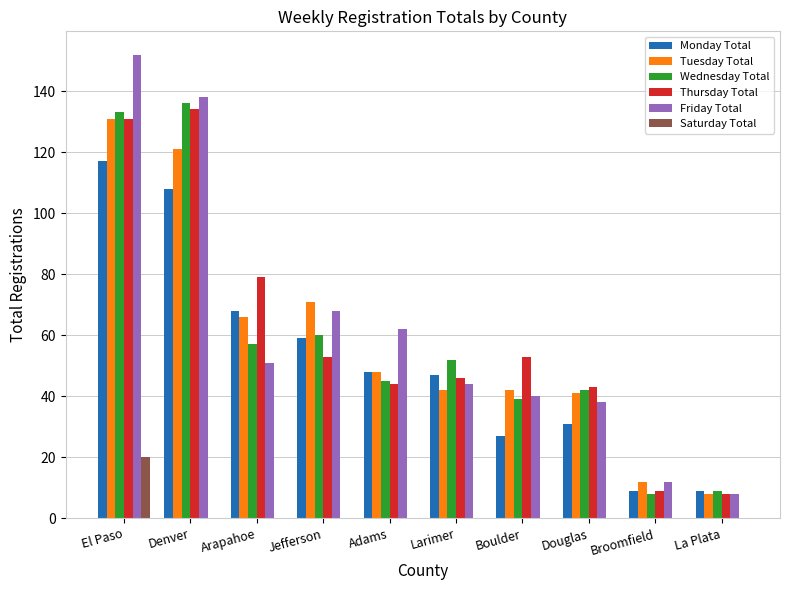

What is the difference between the Monday Total values at Denver and Broomfield?

99